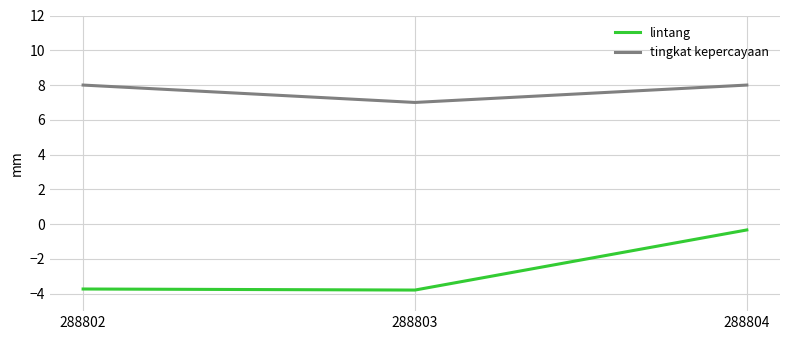

Rank the series by their average value, from lowest to highest.

lintang, tingkat kepercayaan